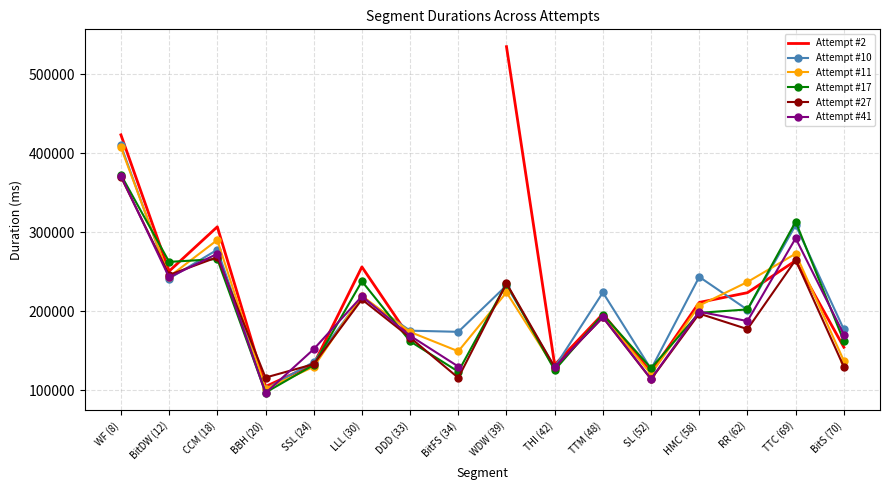

What is the spread (max minus min) of values at LLL (30)?

41192.0